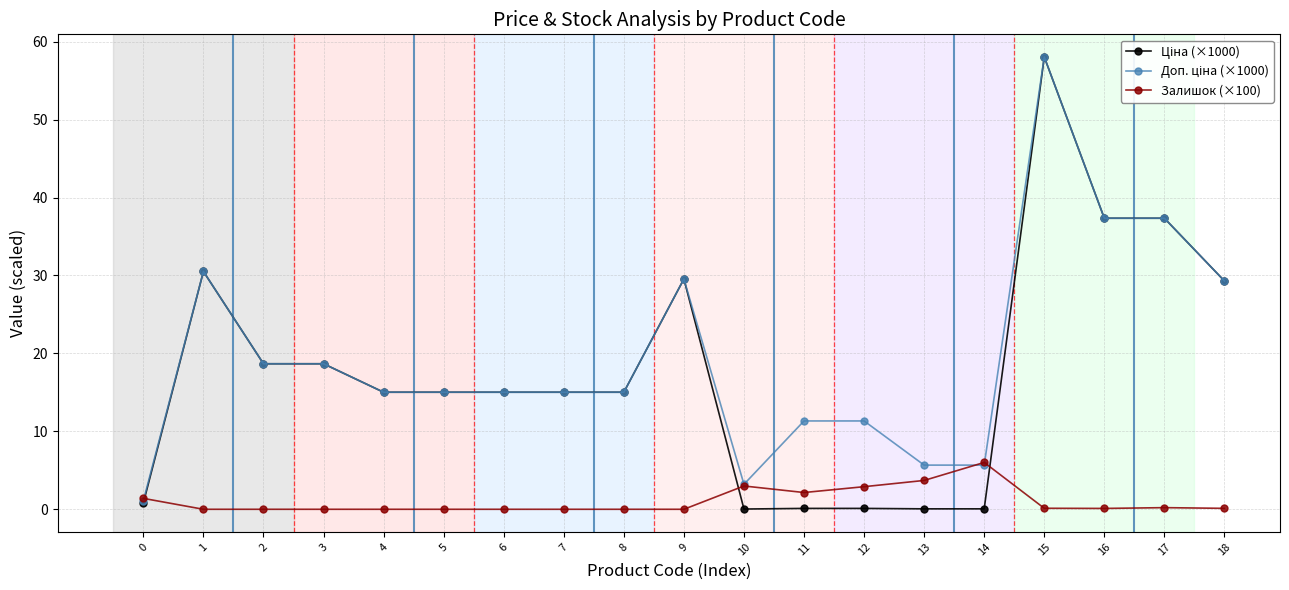

Which label corresponds to the largest value in the chart?

15